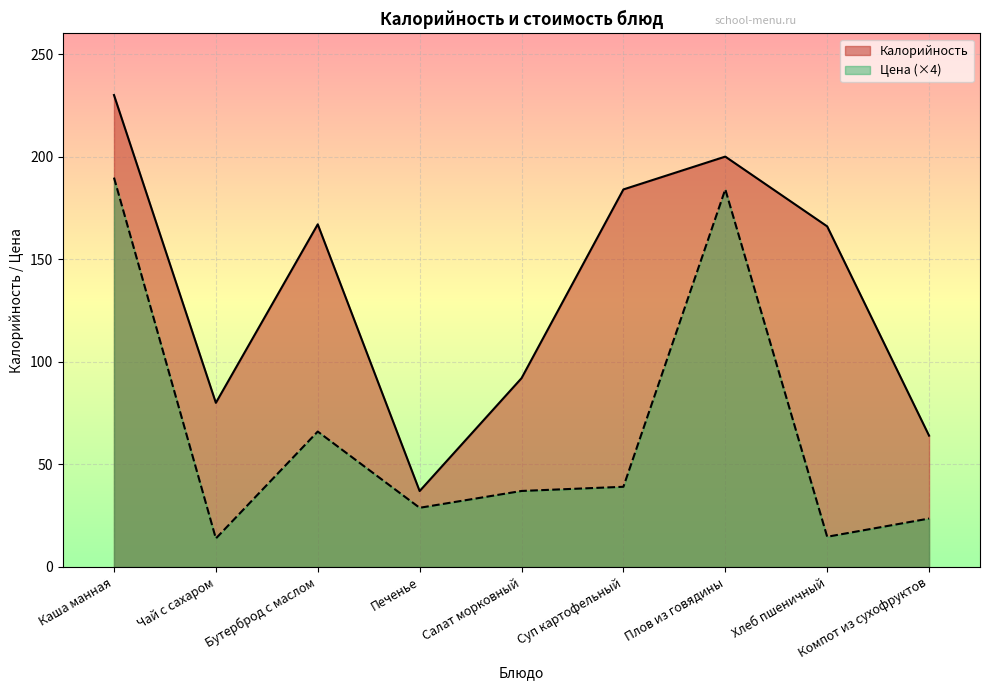

Which series has the widest spread of values?

Калорийность